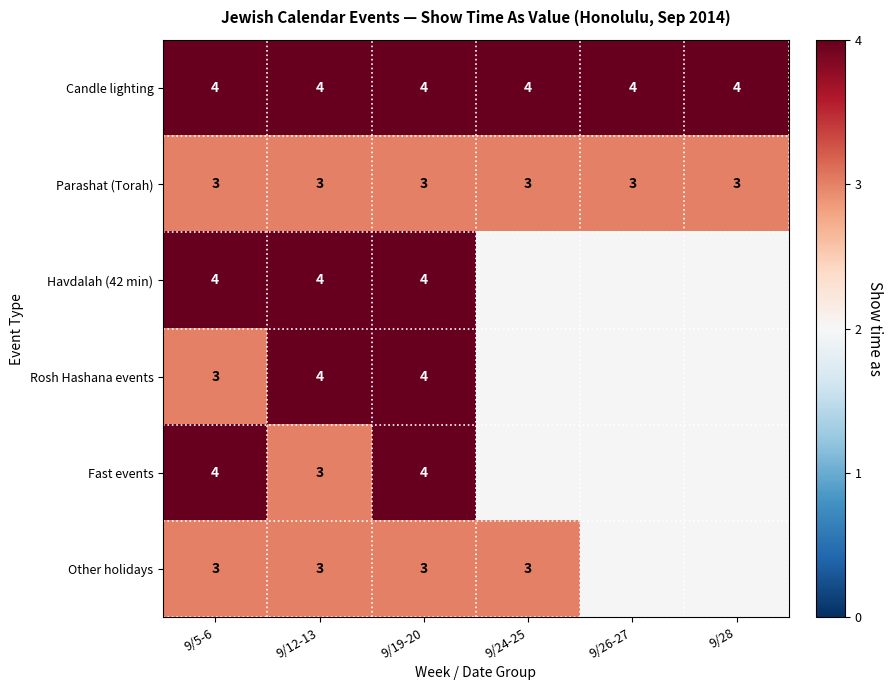

What is the minimum value shown in the chart?

3.0